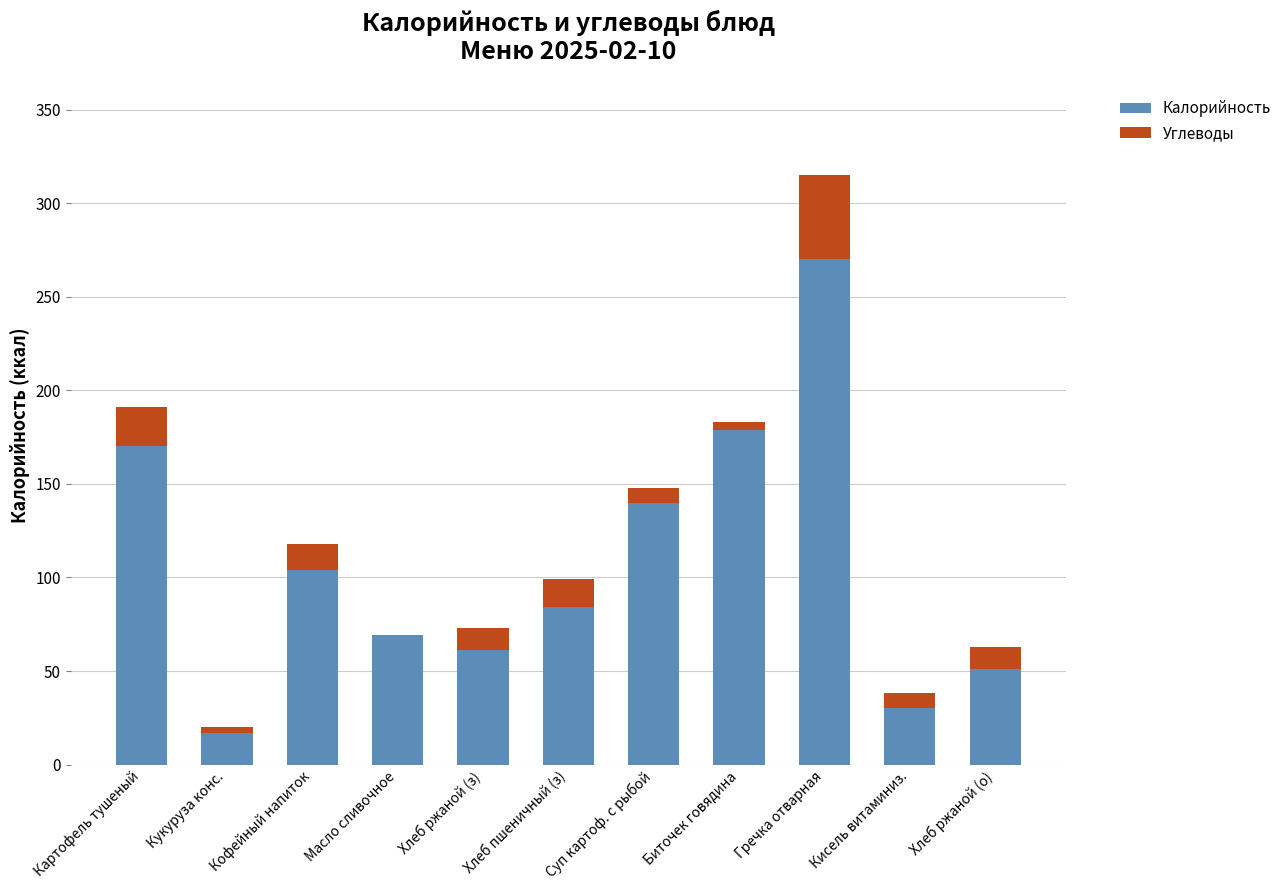

What is the total value across all series at Гречка отварная?

315